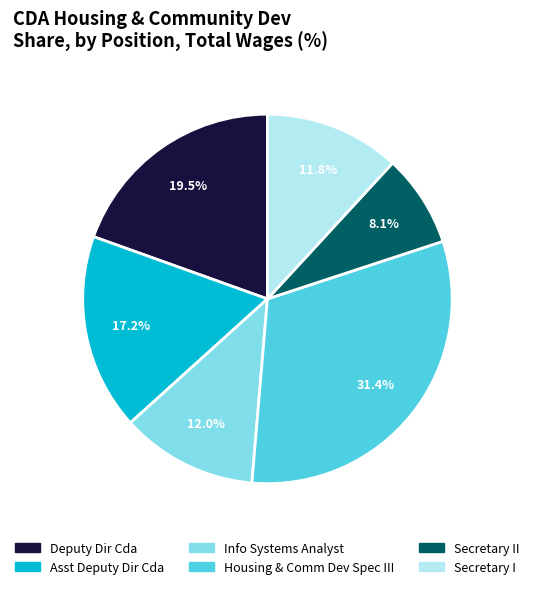

How many slices are in this pie chart?

6